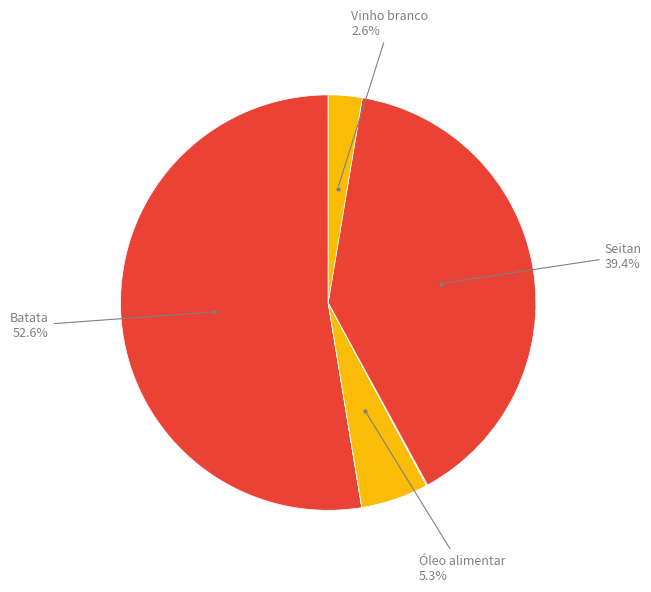

How many segments does this pie chart have?

9